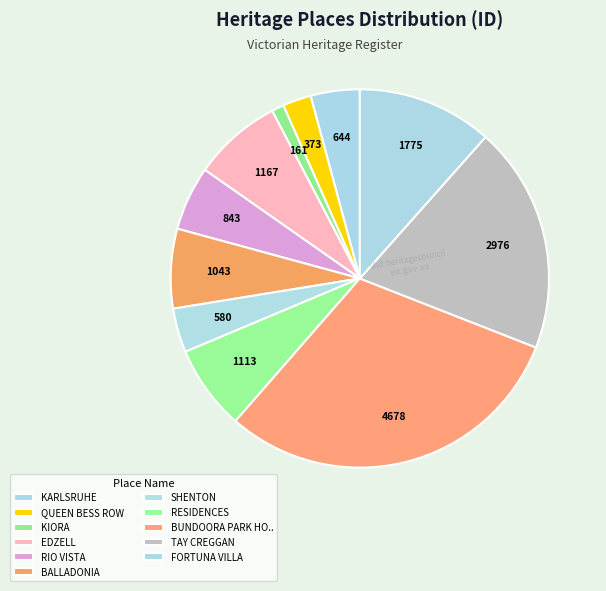

To the nearest percent, what is the difference between the largest and smallest slice percentages?

29%